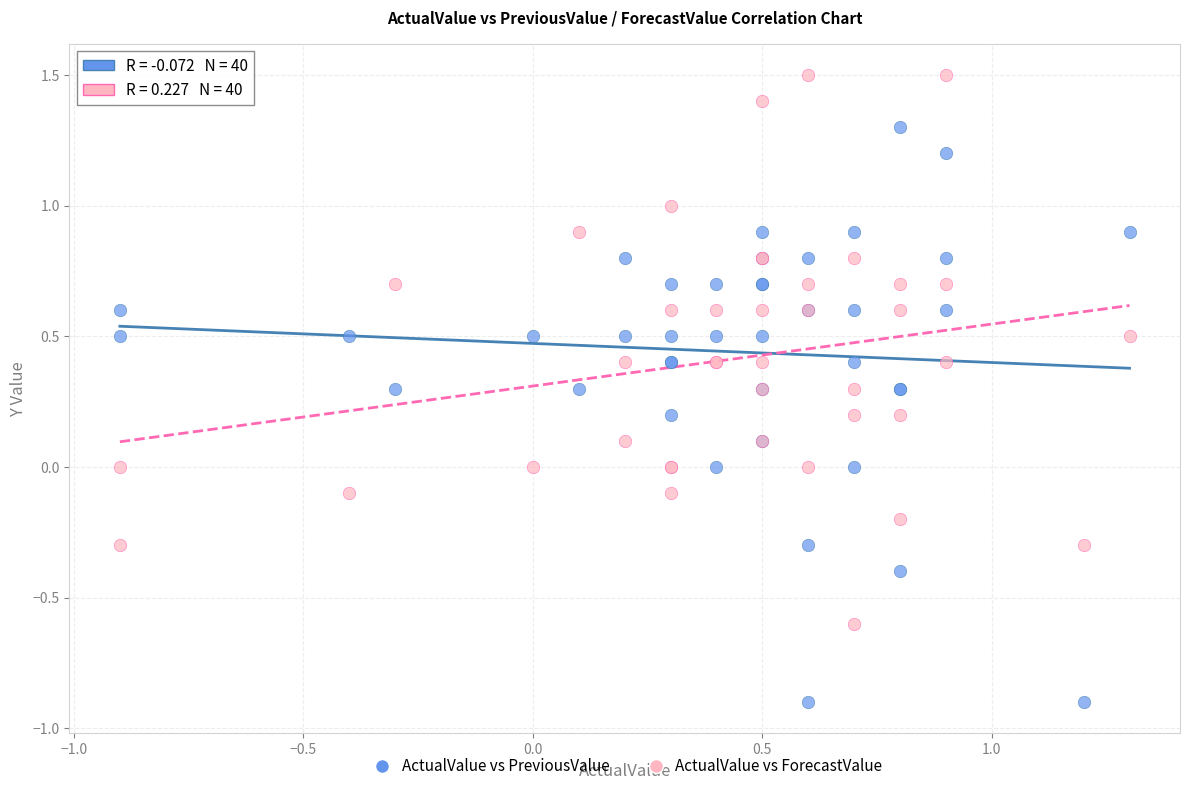

Which series reaches the minimum Y coordinate?

ActualValue vs PreviousValue